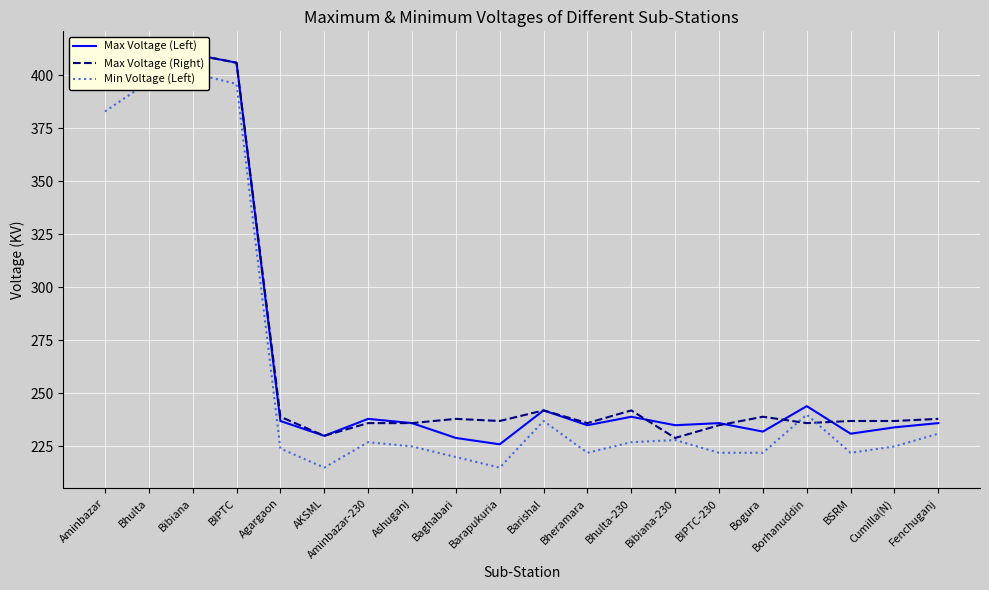

What is the value of the Min Voltage (Left) point at the 7th from the left?

227